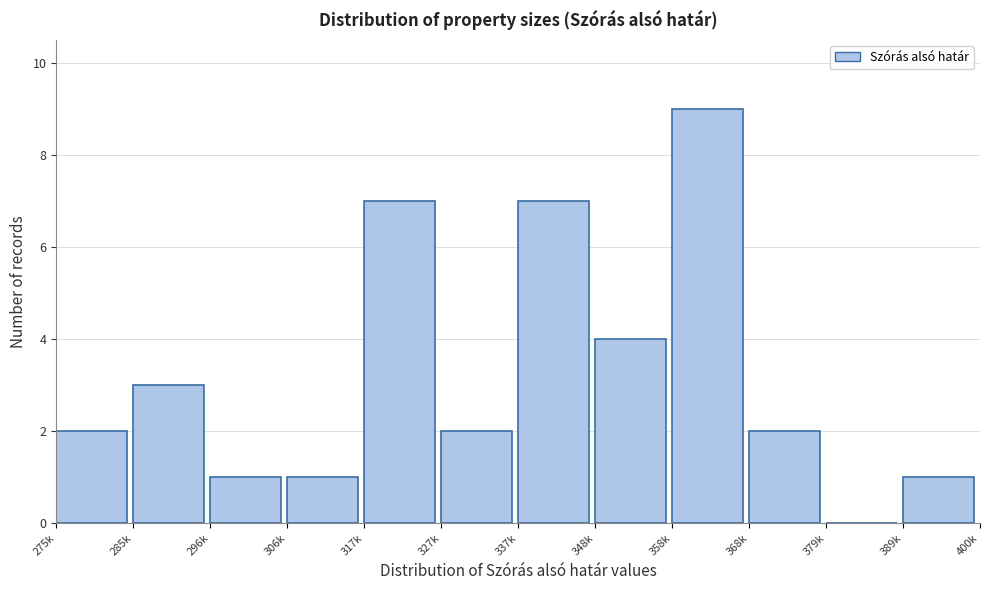

Reading right to left, extract all data points from this chart.

389k=1	379k=0	368k=2	358k=9	348k=4	337k=7	327k=2	317k=7	306k=1	296k=1	285k=3	275k=2